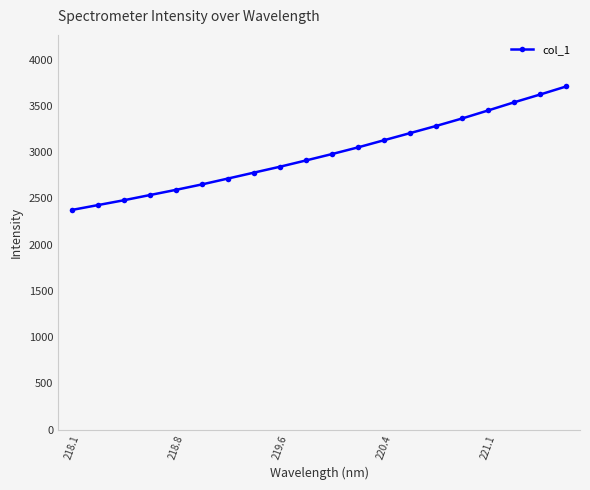

What is the sum of all values?

59640.6